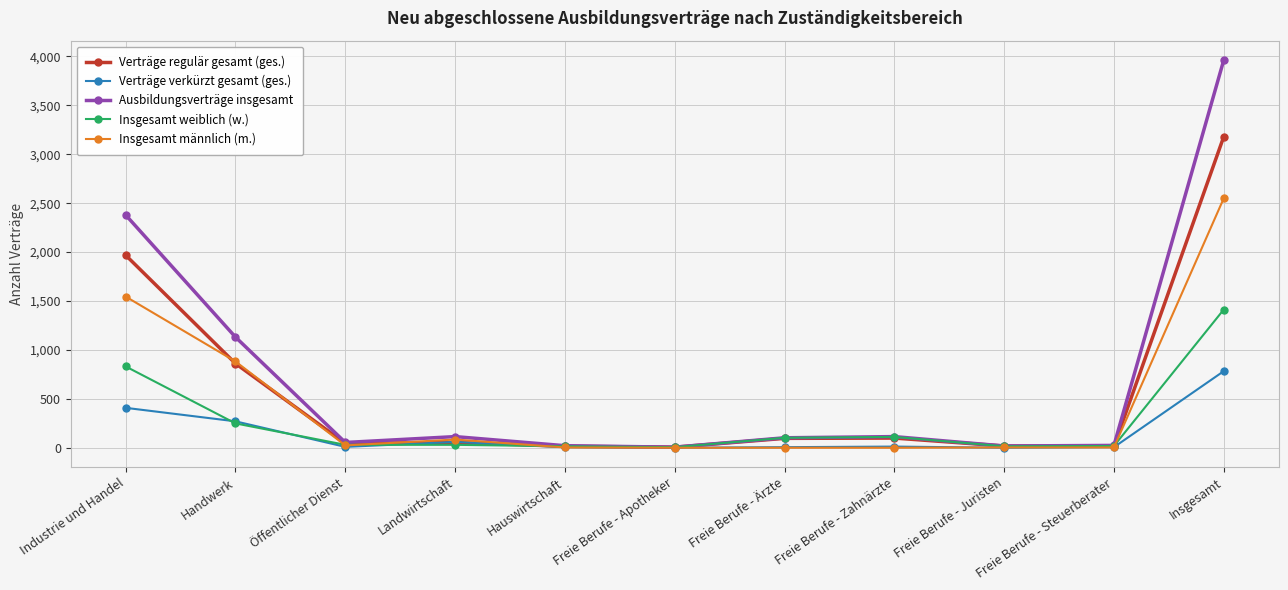

What is the difference between the maximum and second lowest values in the Verträge verkürzt gesamt (ges.) series?

783